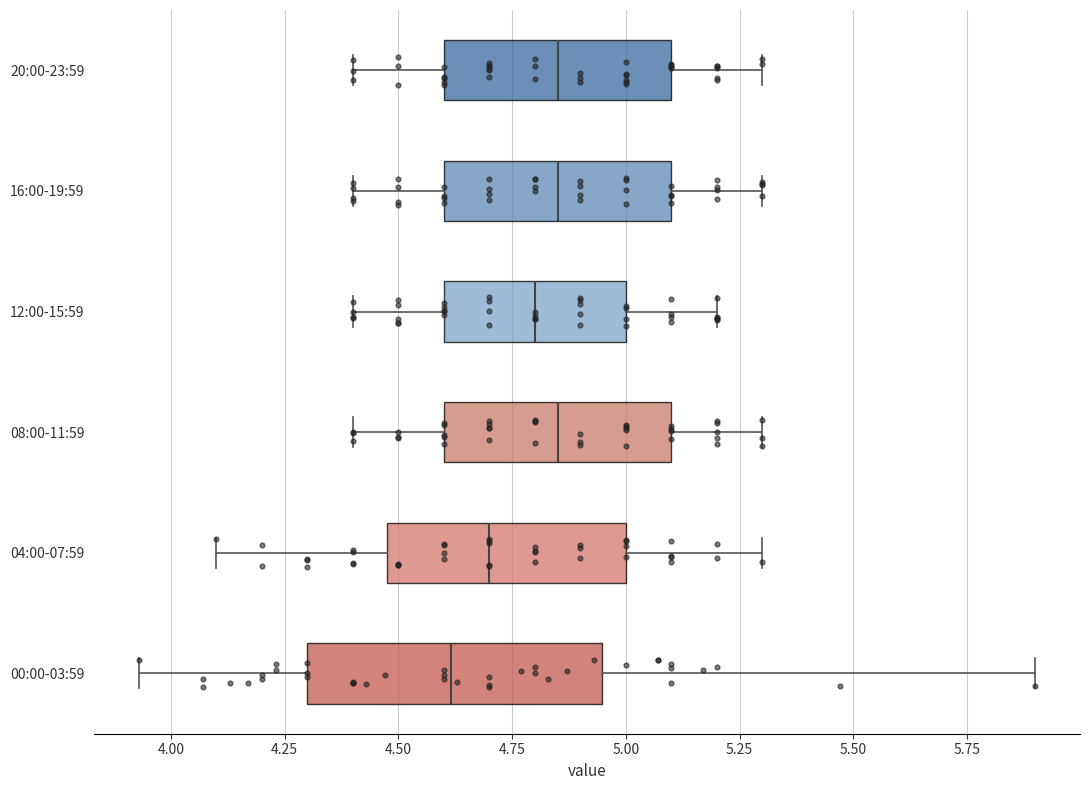

Which box is the widest, from its left edge to its right edge?

00:00-03:59